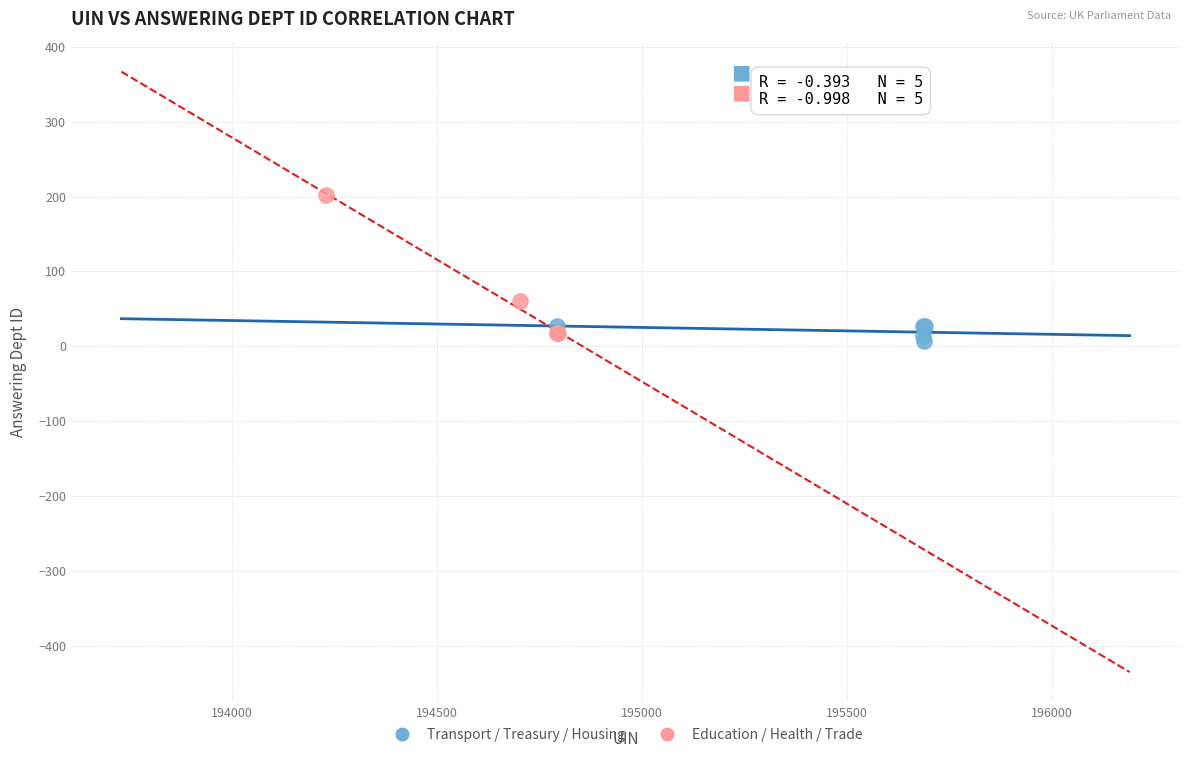

What are all the series names shown in the legend?

Transport / Treasury / Housing, Education / Health / Trade